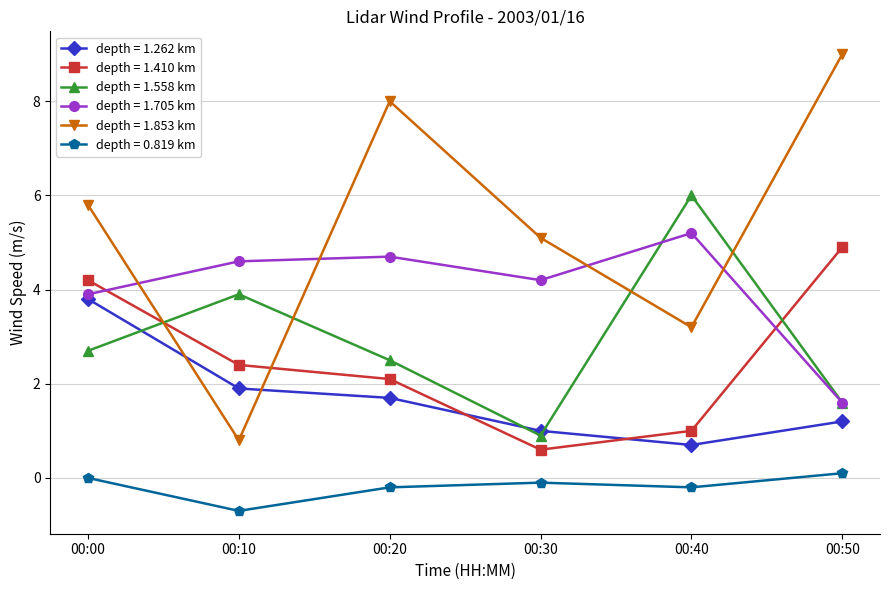

At which category is the sum across all series the highest?

00:00